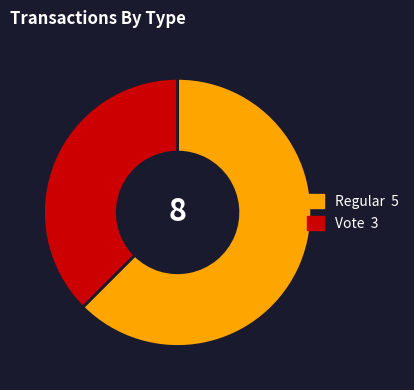

Rank the categories by value from highest to lowest.

Regular, Vote